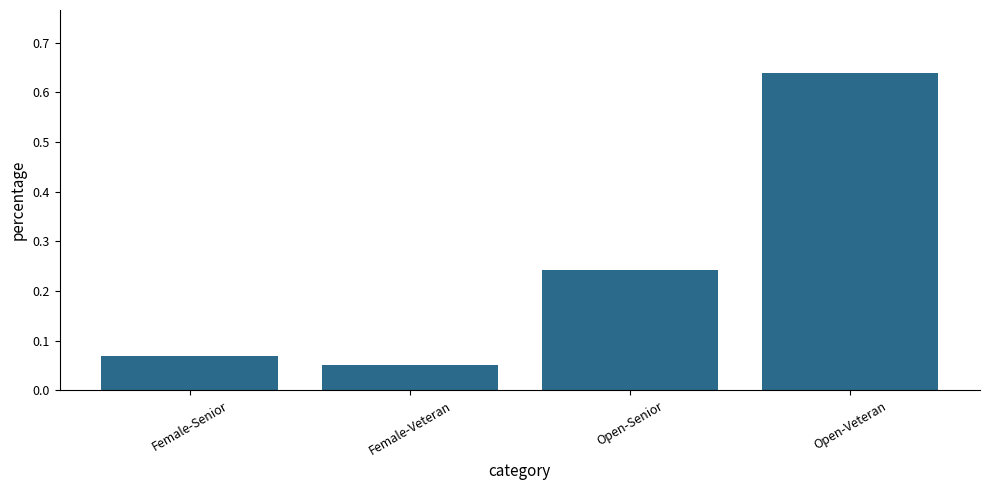

Rank the categories by value from highest to lowest.

Open-Veteran, Open-Senior, Female-Senior, Female-Veteran